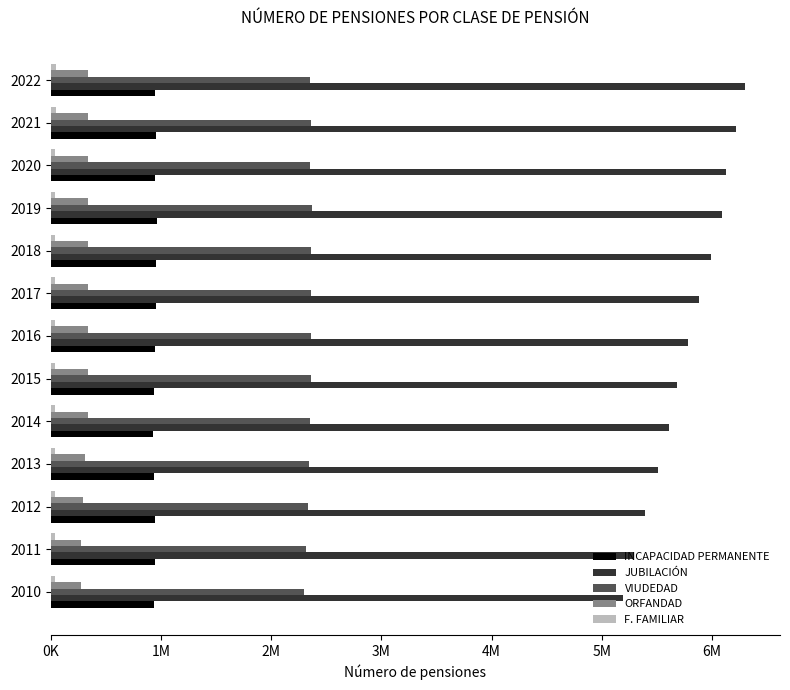

At how many categories does at least one series exceed 5213763?

12